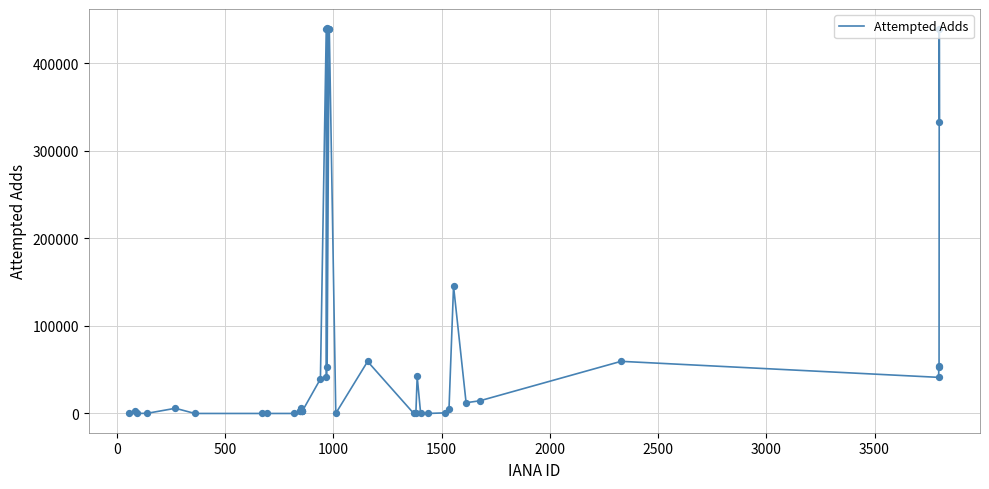

What is the difference between the maximum and minimum values?

440090